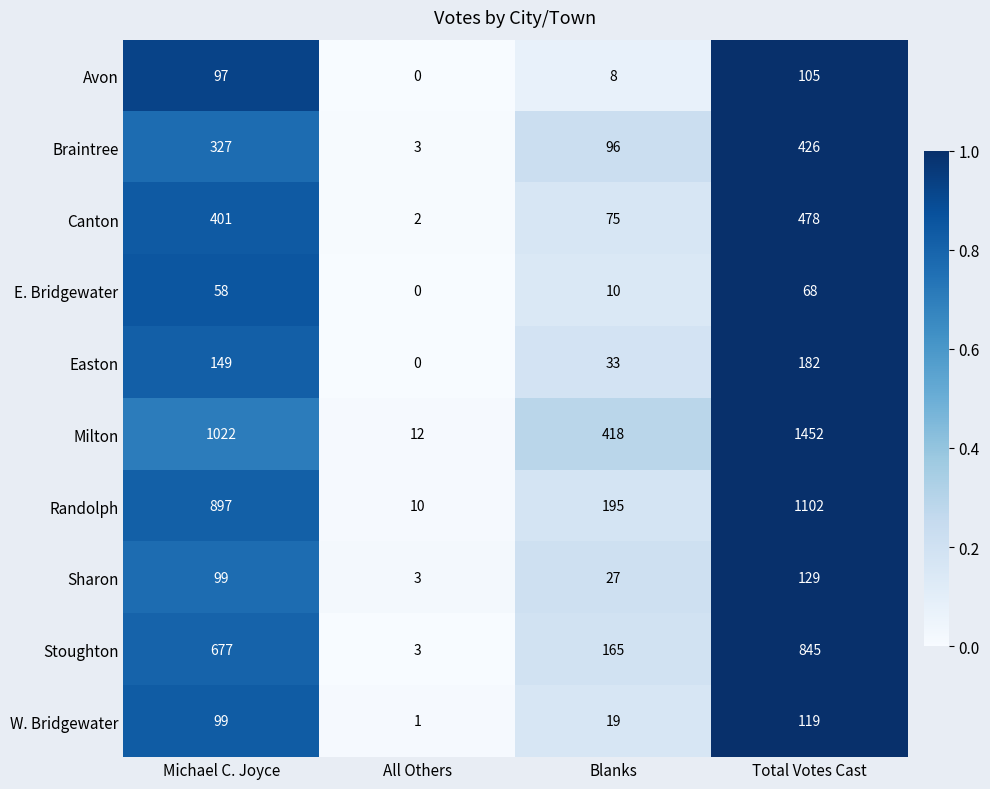

Which series has the widest spread of values?

Milton